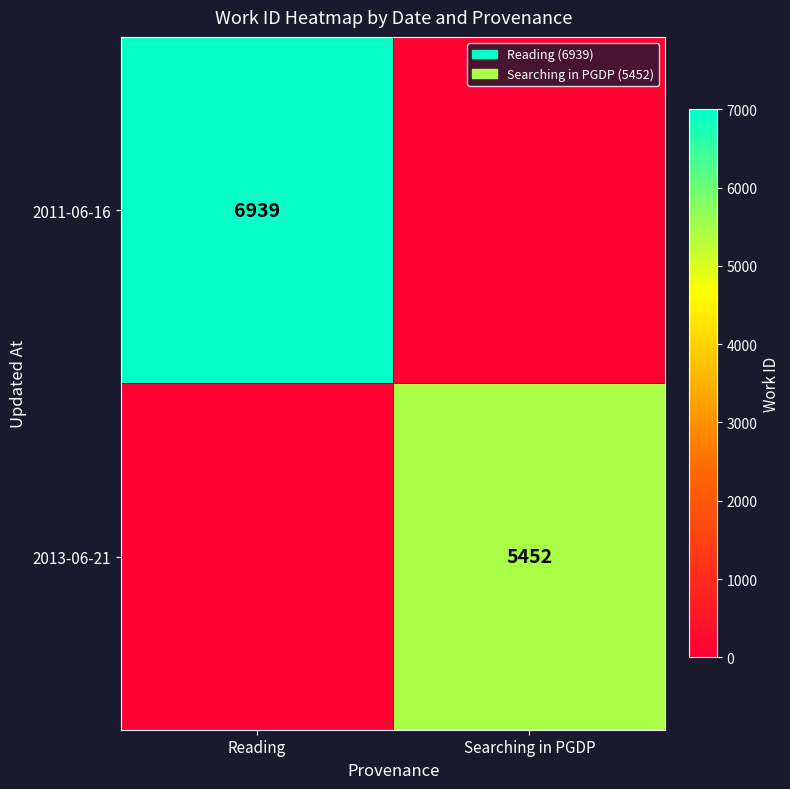

The 2013-06-21 series shows 9594 at Searching in PGDP. True or false?

False